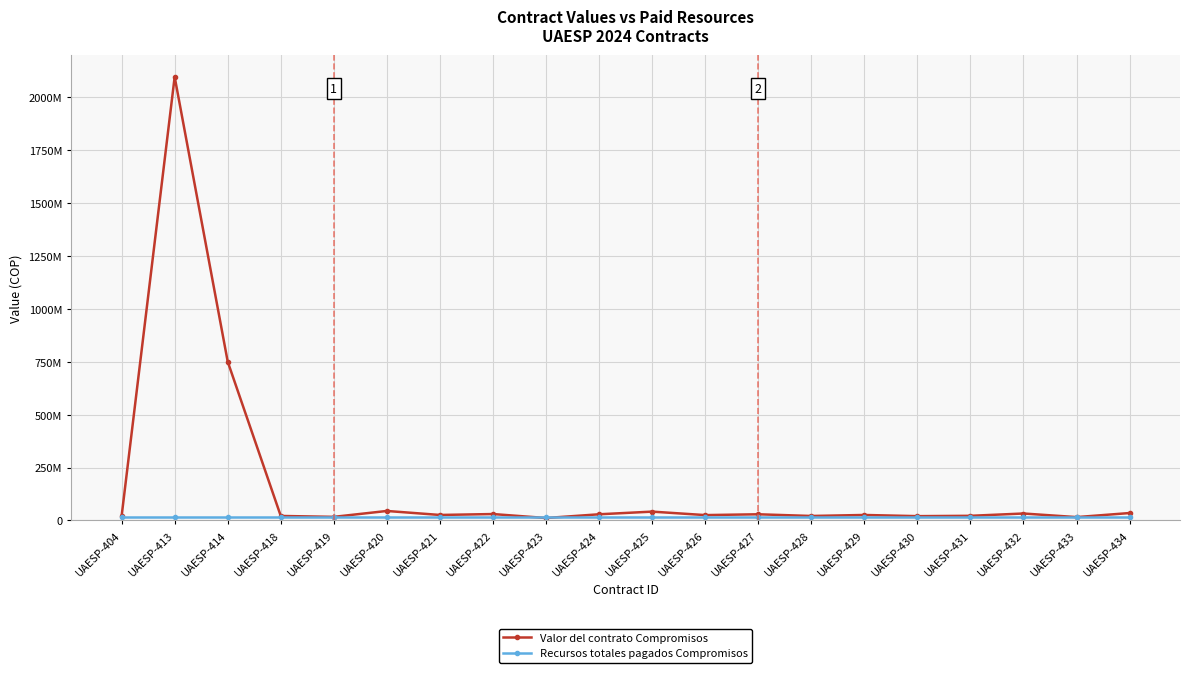

What is the value of the Recursos totales pagados Compromisos point at the 12th from the left?

18000011